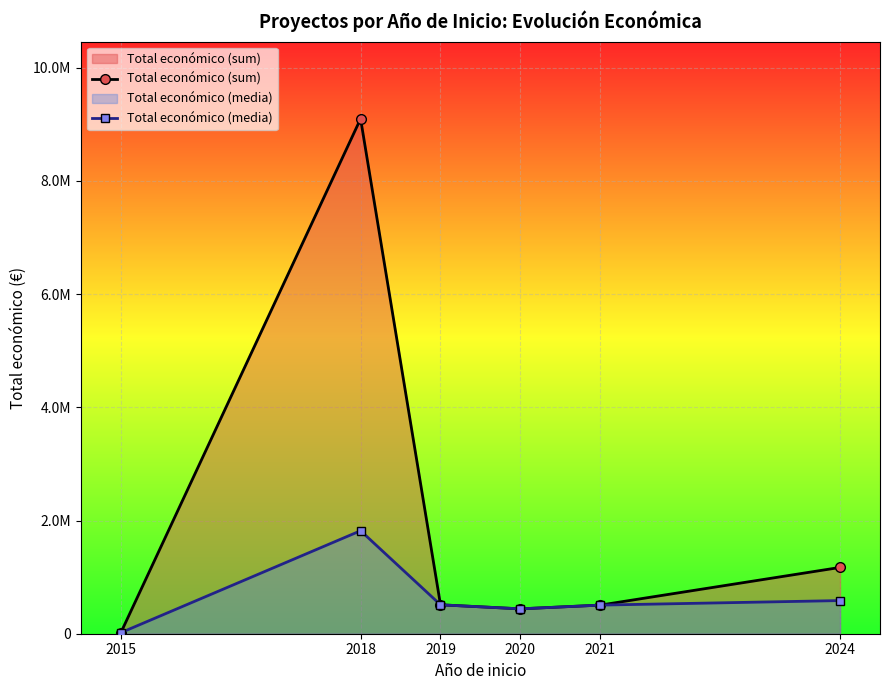

Which label corresponds to the smallest value in the chart?

2015